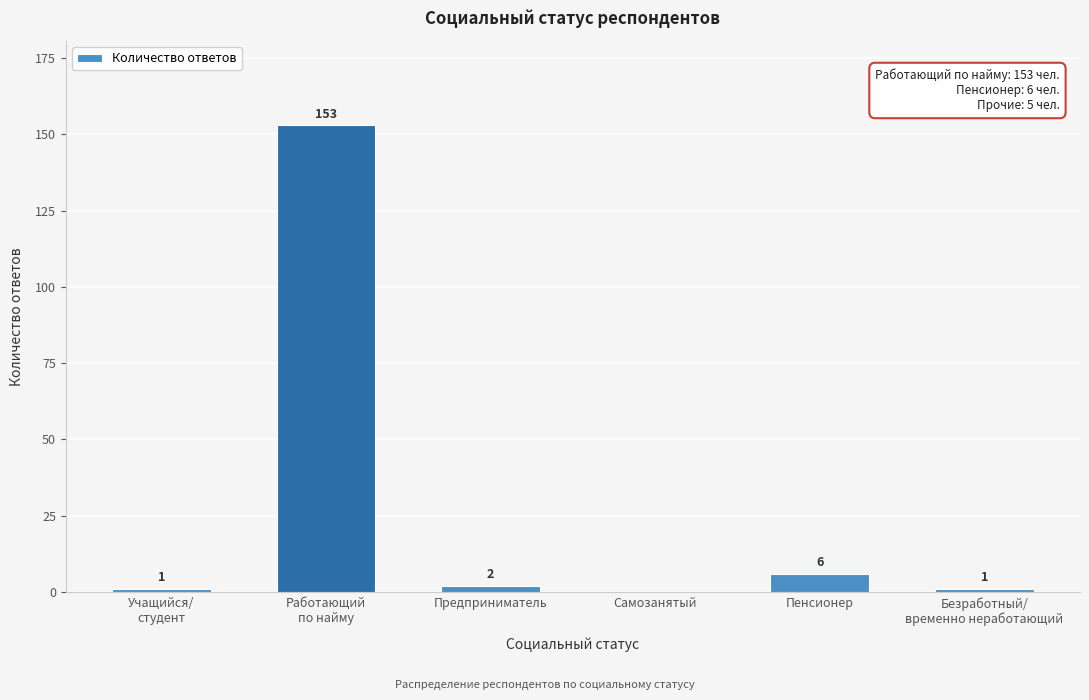

Where is the data nearest to the value 76?

Пенсионер